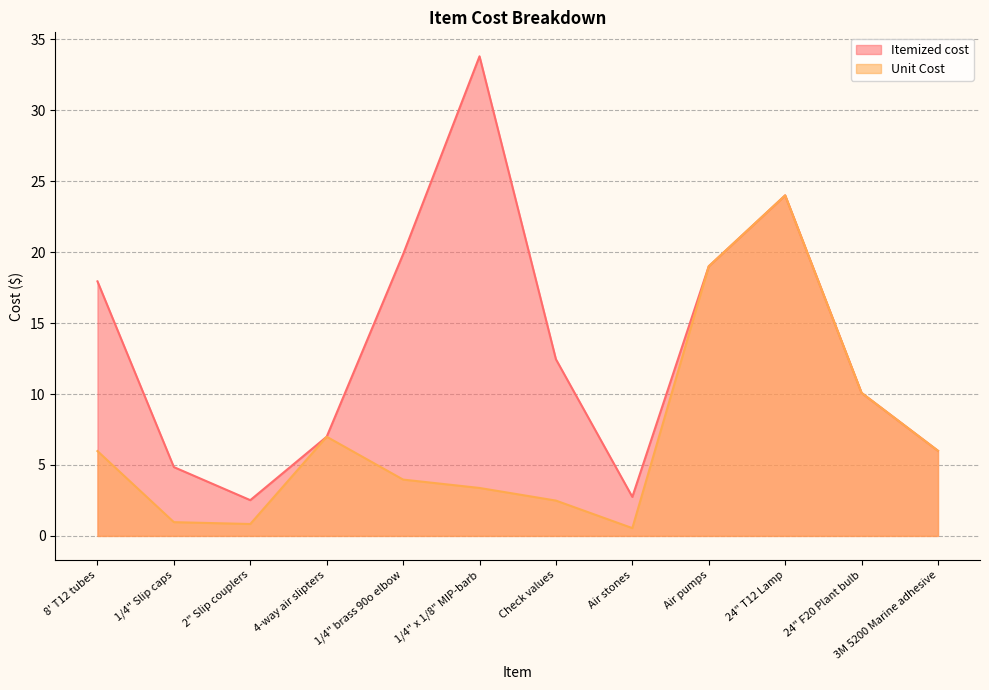

How many interior local valleys does the Unit Cost series have?

2